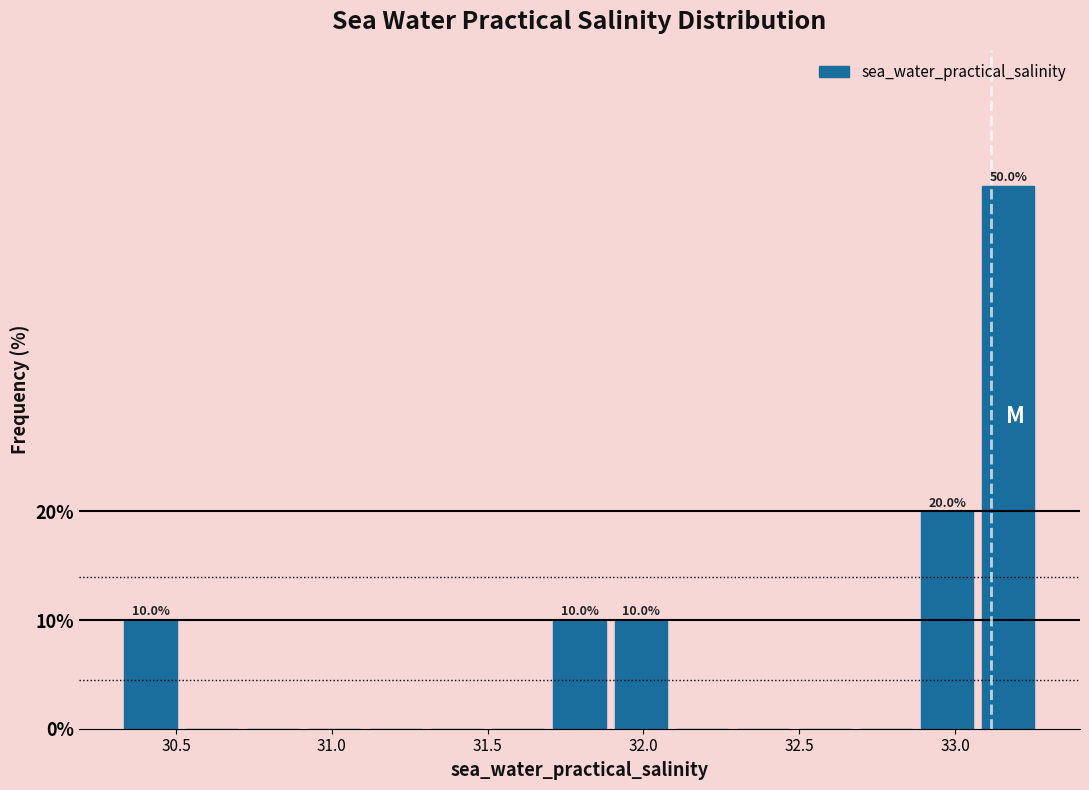

Around what value on the x-axis is the tallest bar? Give the approximate position of its centre, as read against the axis.

33.15